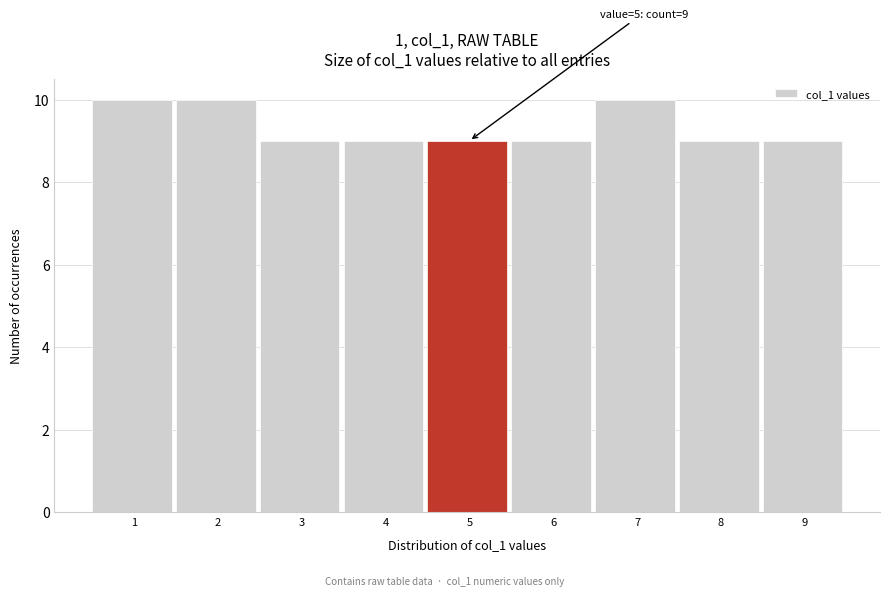

Reading left to right, list all the values displayed in this chart.

1=10	2=10	3=9	4=9	5=9	6=9	7=10	8=9	9=9